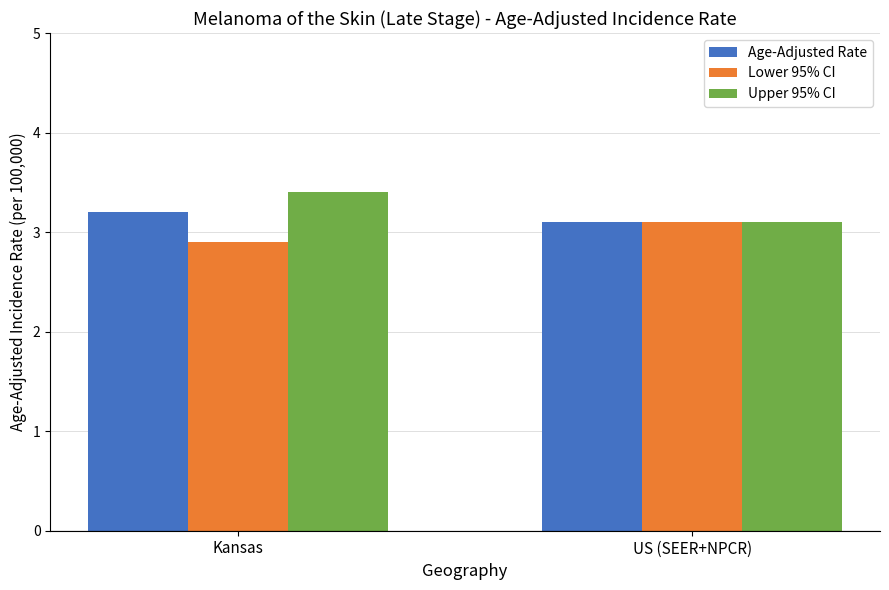

Rank the categories by Upper 95% CI value from highest to lowest.

Kansas, US (SEER+NPCR)